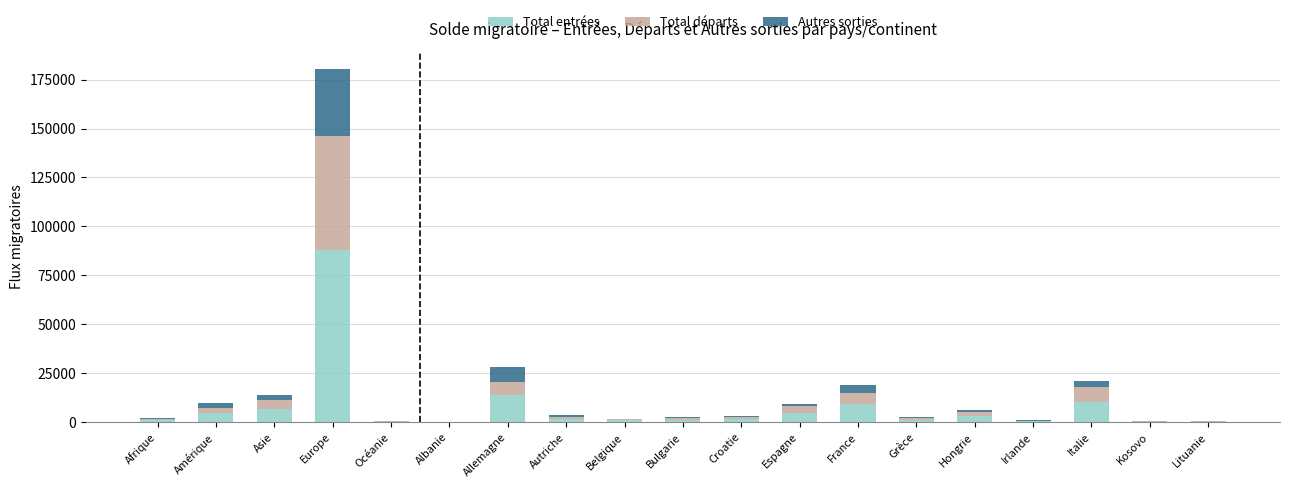

Are the bars horizontal?

No